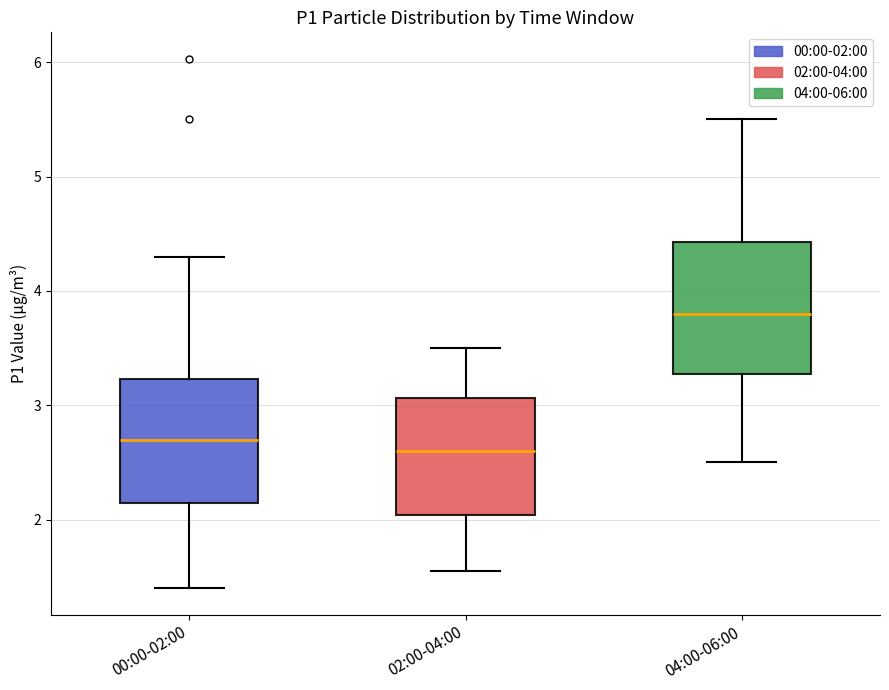

Reading left to right, transcribe this box plot: for each box, give where its median line is, the range the box spans, and where its two whiskers end, as read against the y-axis. The values are not printed on the chart, so give them approximately, as read against the axis.

00:00-02:00: median 2.7, box 2.1 to 3.2, whiskers 1.4 to 4.3
02:00-04:00: median 2.6, box 2.0 to 3.1, whiskers 1.6 to 3.5
04:00-06:00: median 3.8, box 3.3 to 4.4, whiskers 2.5 to 5.5